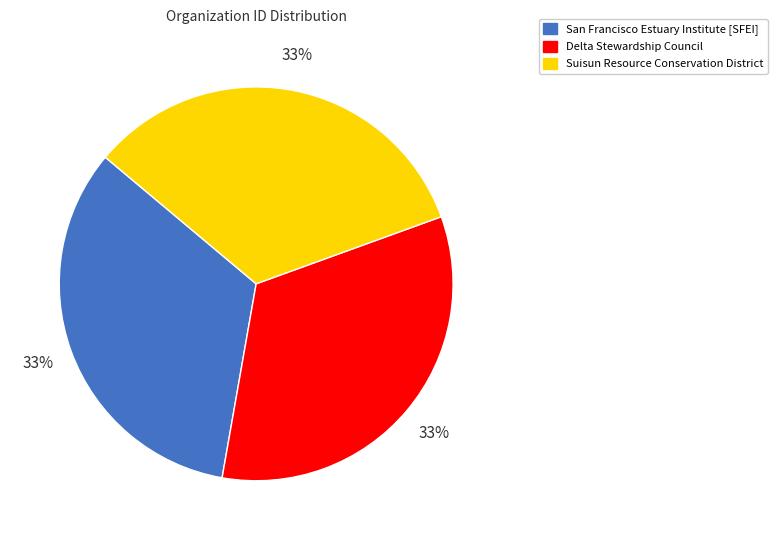

Does Suisun Resource Conservation District represent more than half of the total?

No